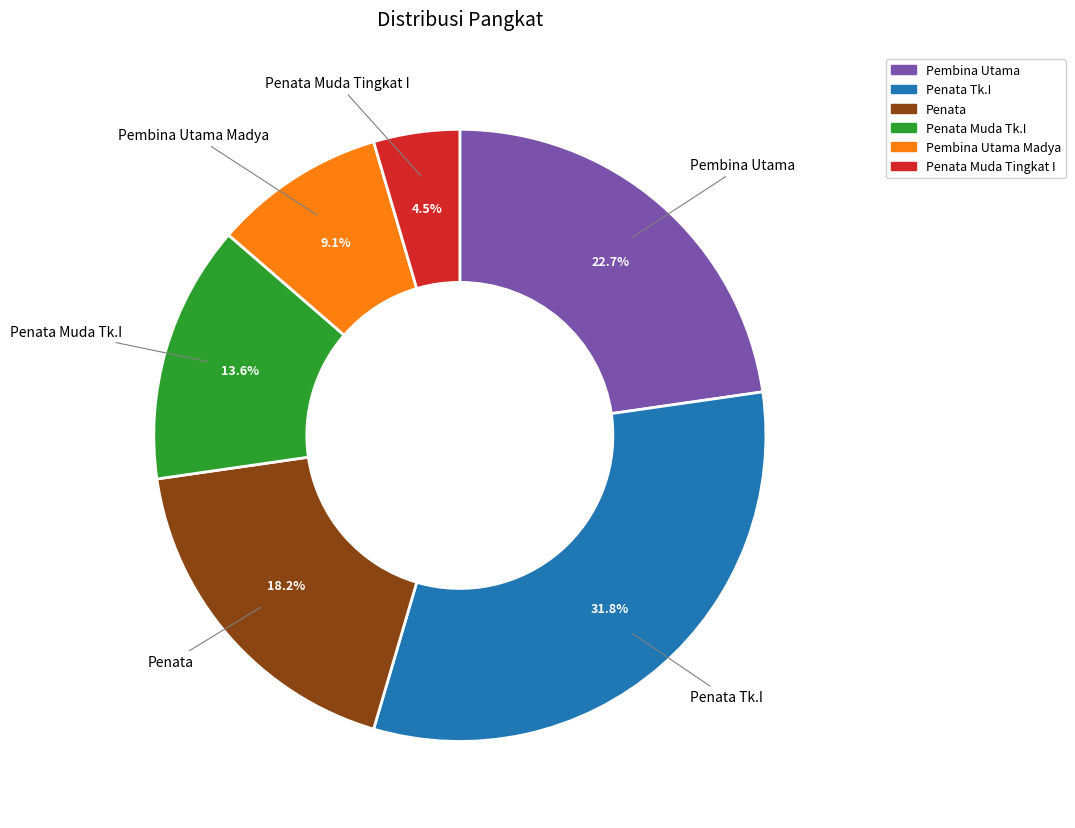

True or false: Pembina Utama accounts for 23% of the total.

True